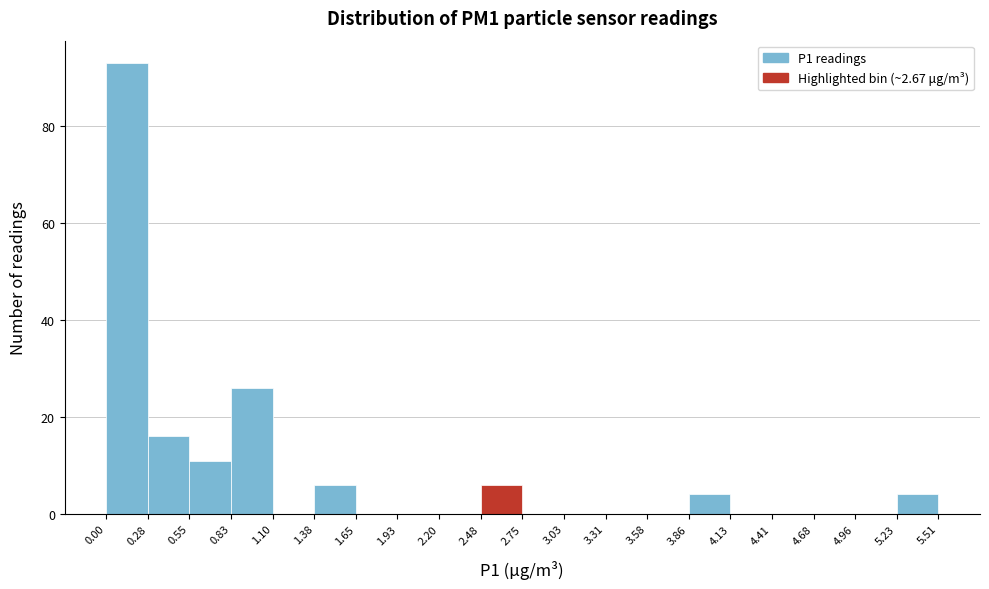

Which range on the x-axis has the tallest bar?

0.00 to 0.28